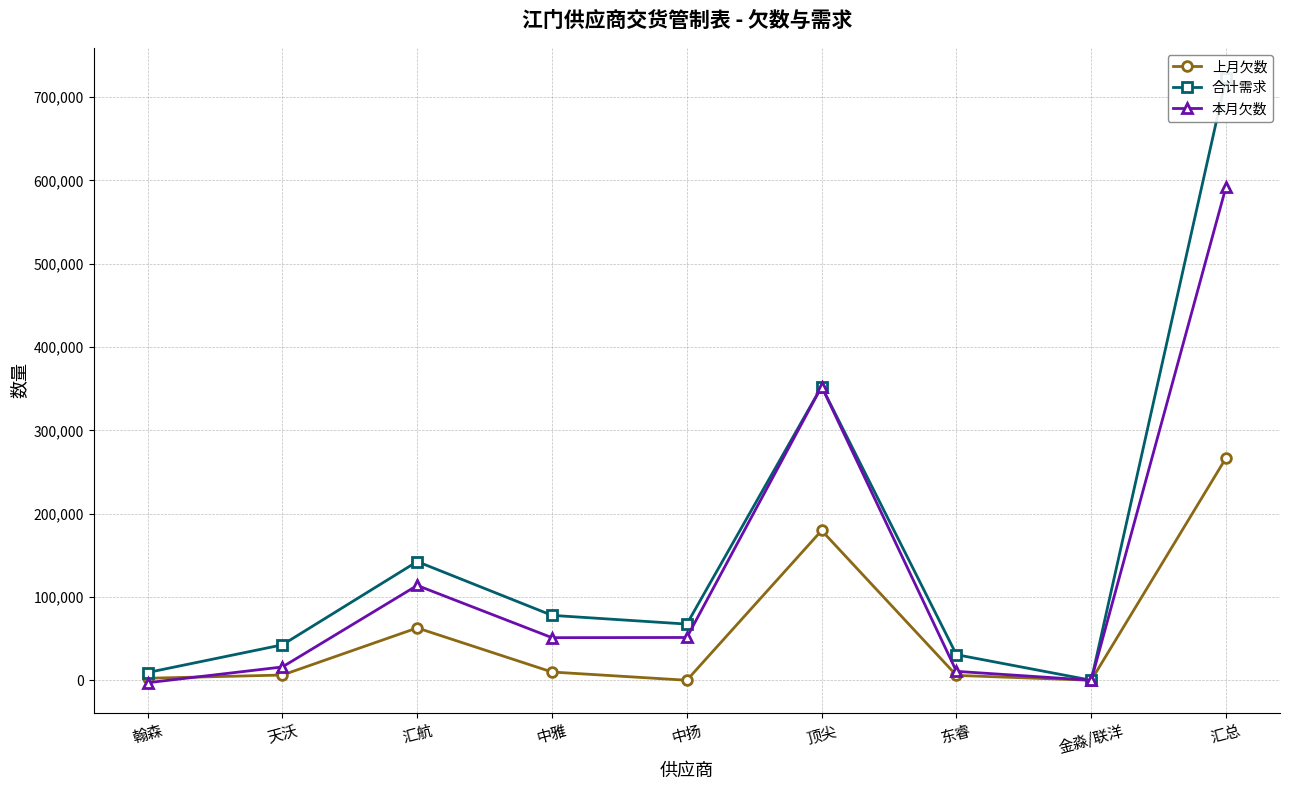

Reading left to right, list all the values displayed in this chart.

上月欠数: 翰森=2392	天沃=6255	汇航=62809	中雅=9882	中扬=0	顶尖=179749	东睿=5828	金淼/联洋=0	汇总=266915
合计需求: 翰森=9242	天沃=42515	汇航=142458	中雅=77898	中扬=67416	顶尖=352556	东睿=30694	金淼/联洋=0	汇总=722779
本月欠数: 翰森=-2971	天沃=15960	汇航=113789	中雅=51100	中扬=51335	顶尖=352556	东睿=10703	金淼/联洋=0	汇总=592472